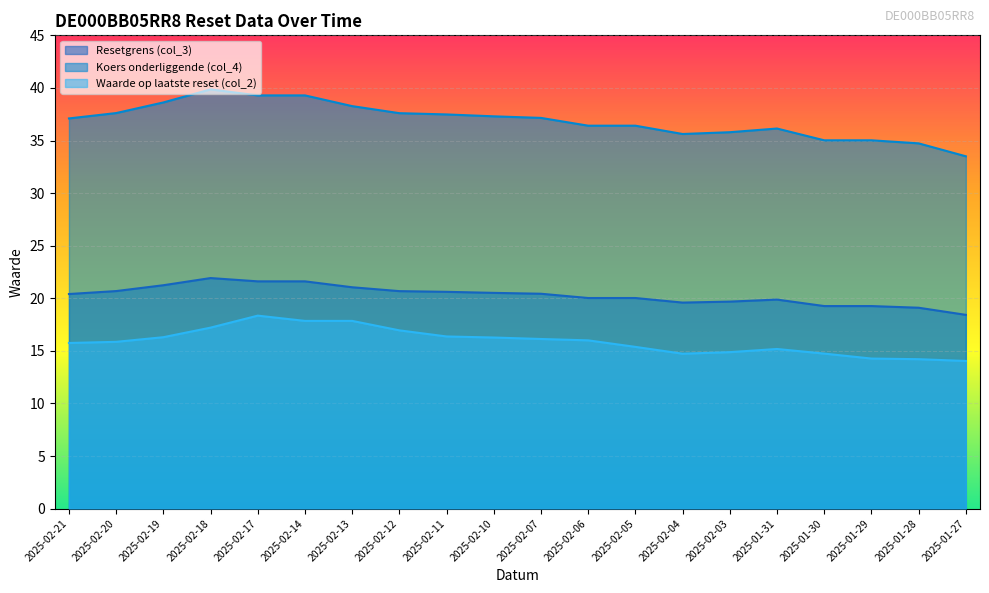

Is the value of Waarde op laatste reset (col_2) at 2025-02-06 greater than the value of Koers onderliggende (col_4) at 2025-02-20?

No